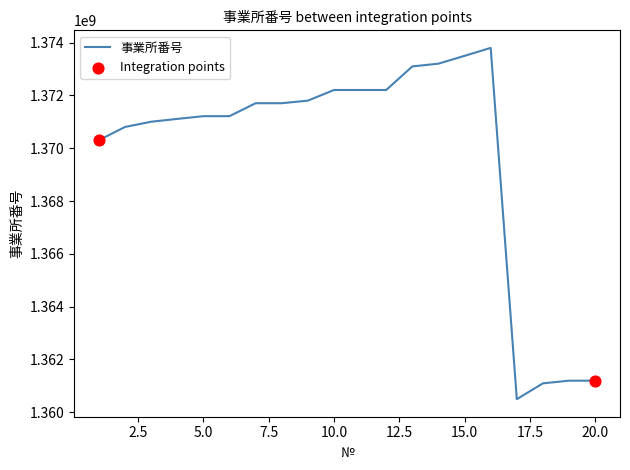

What is the minimum value shown in the chart?

1360490443